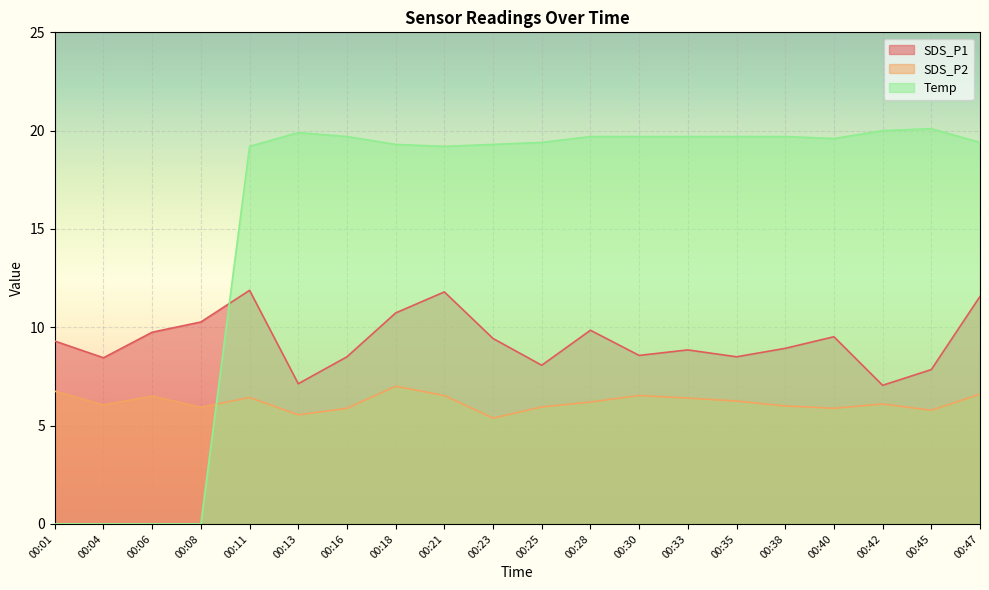

Rank the series at 00:23 from lowest to highest value.

SDS_P2, SDS_P1, Temp